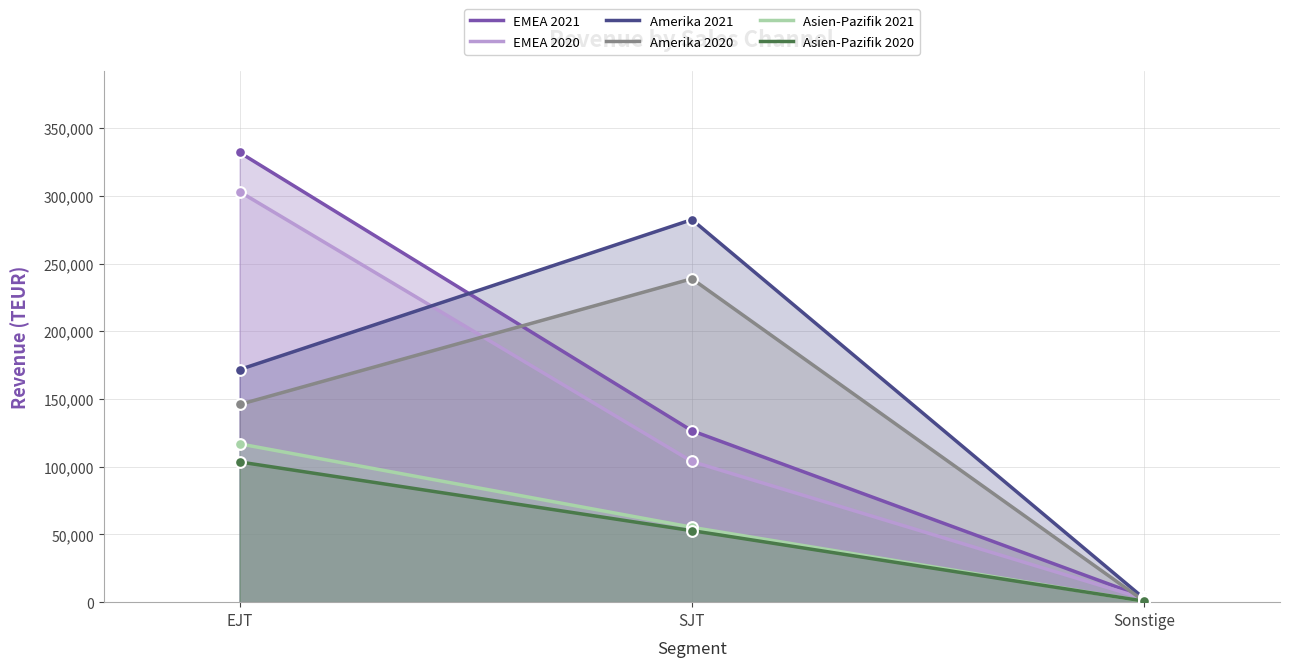

Is the value of Amerika 2021 at SJT greater than the value of Amerika 2020 at SJT?

Yes